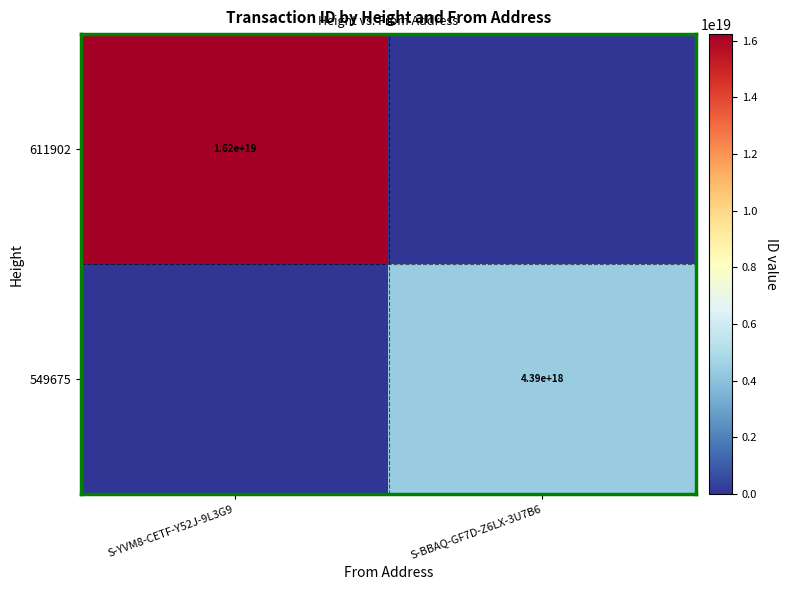

The 549675 series shows 2287174766989969920 at S-BBAQ-GF7D-Z6LX-3U7B6. True or false?

False